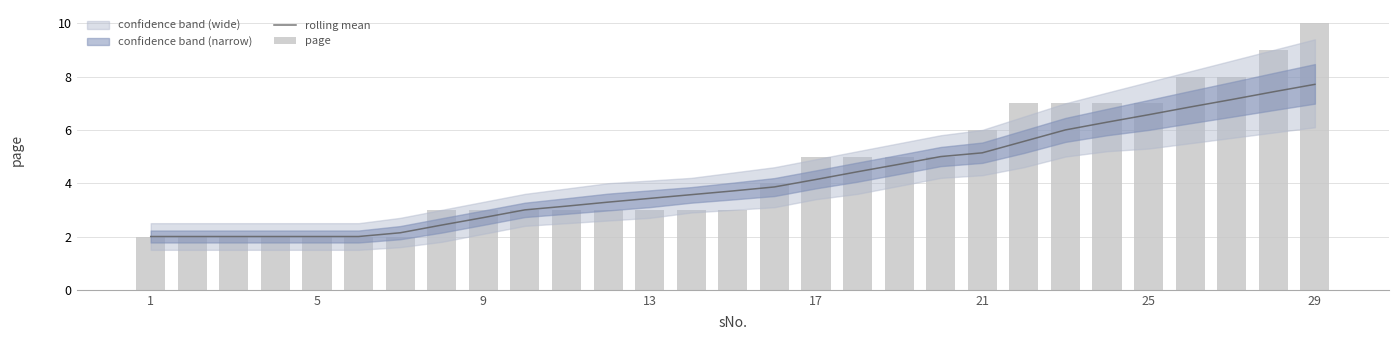

What is the average value of the rolling mean series?

4.1